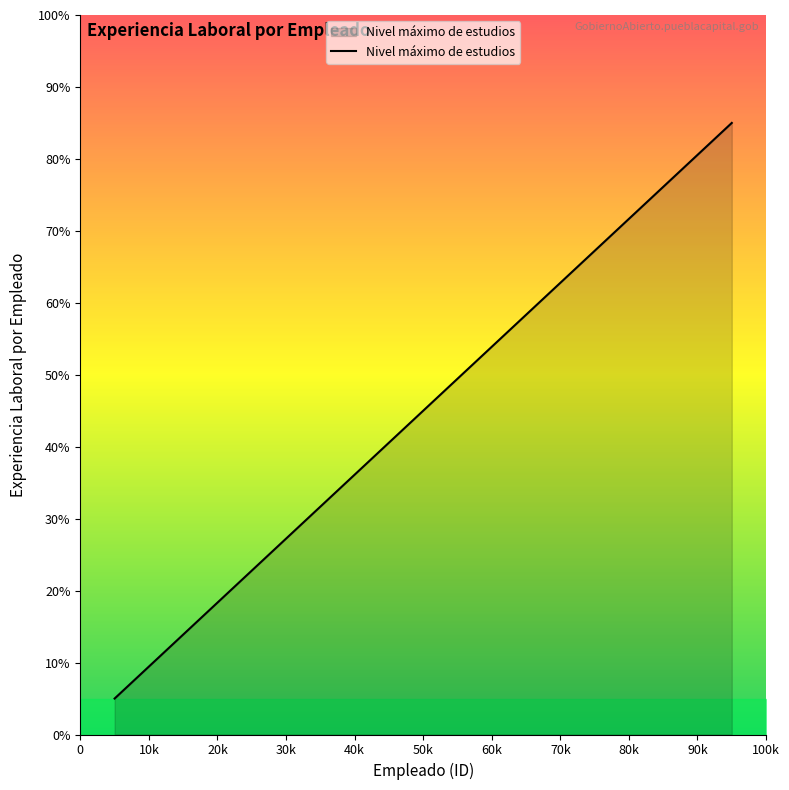

What is the greatest value displayed?

85.0